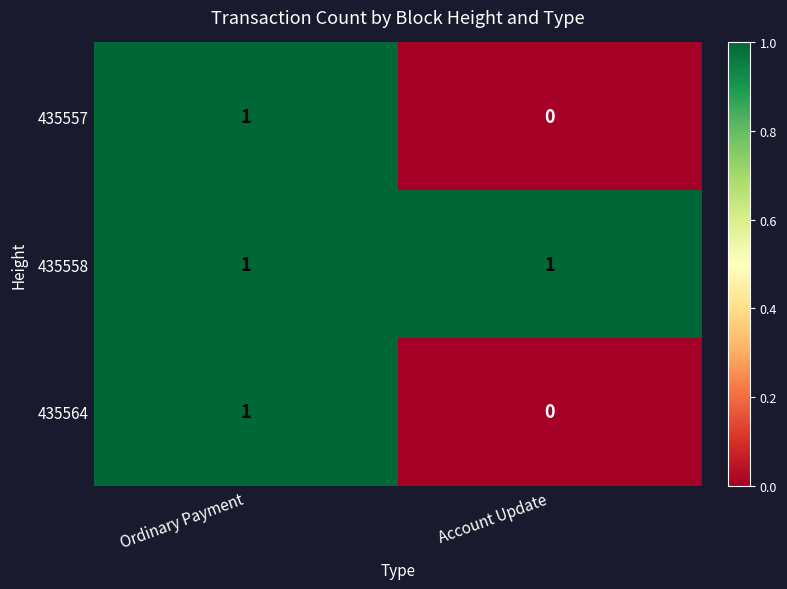

Which series has the largest total across all categories?

435558